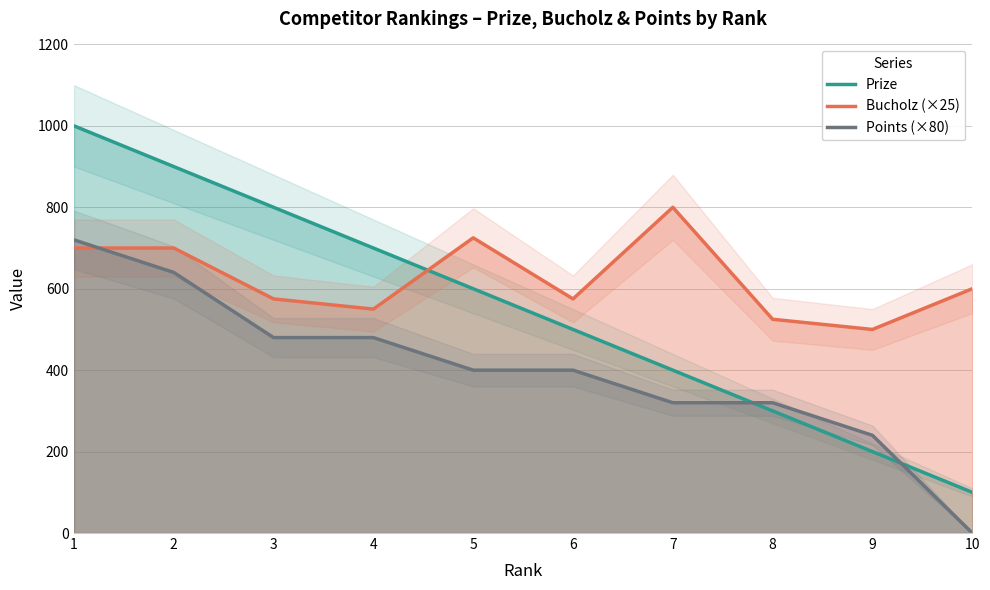

Between 1 and 2, which is larger?

1